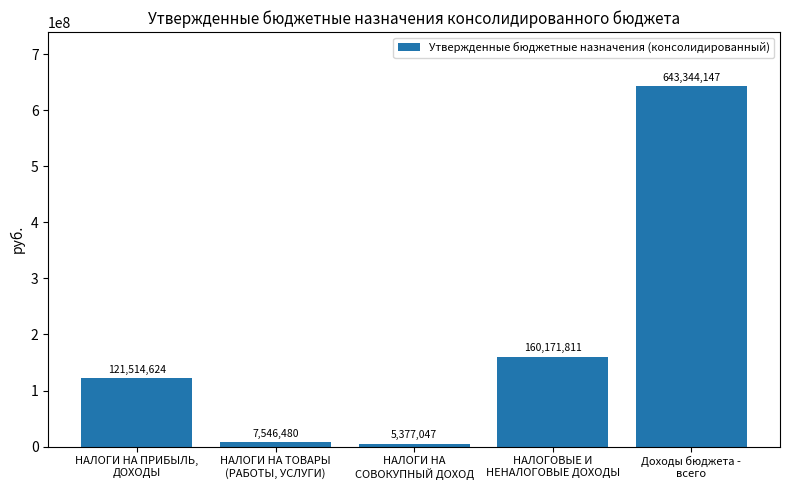

Does the chart contain stacked bars?

No